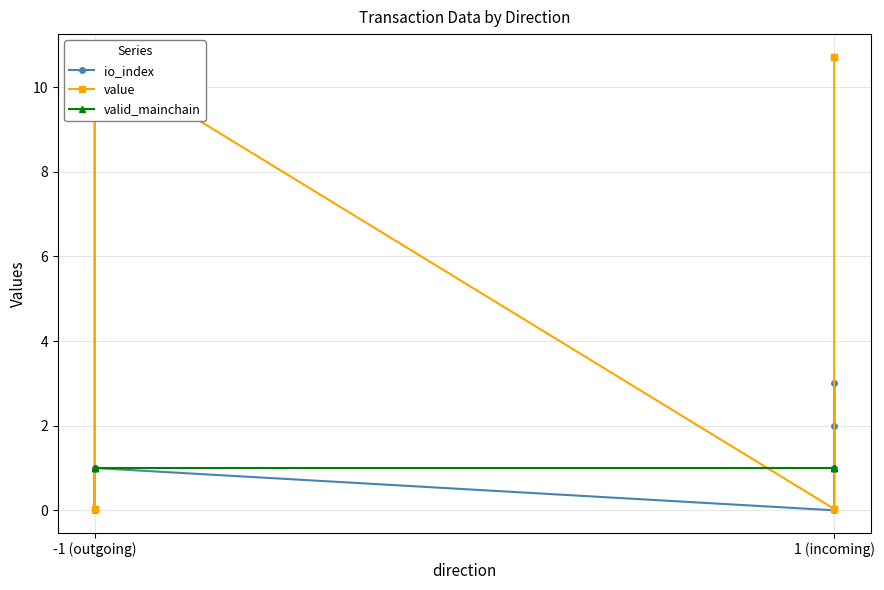

In value, how many points are higher than both neighbors (excluding endpoints)?

1